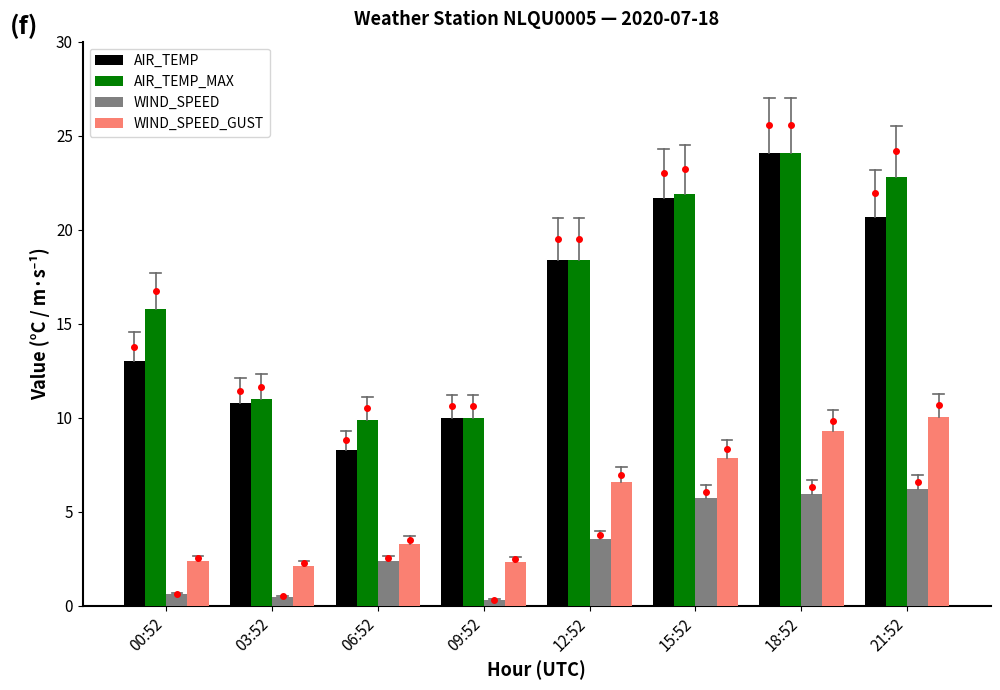

Which series has the largest total across all categories?

AIR_TEMP_MAX